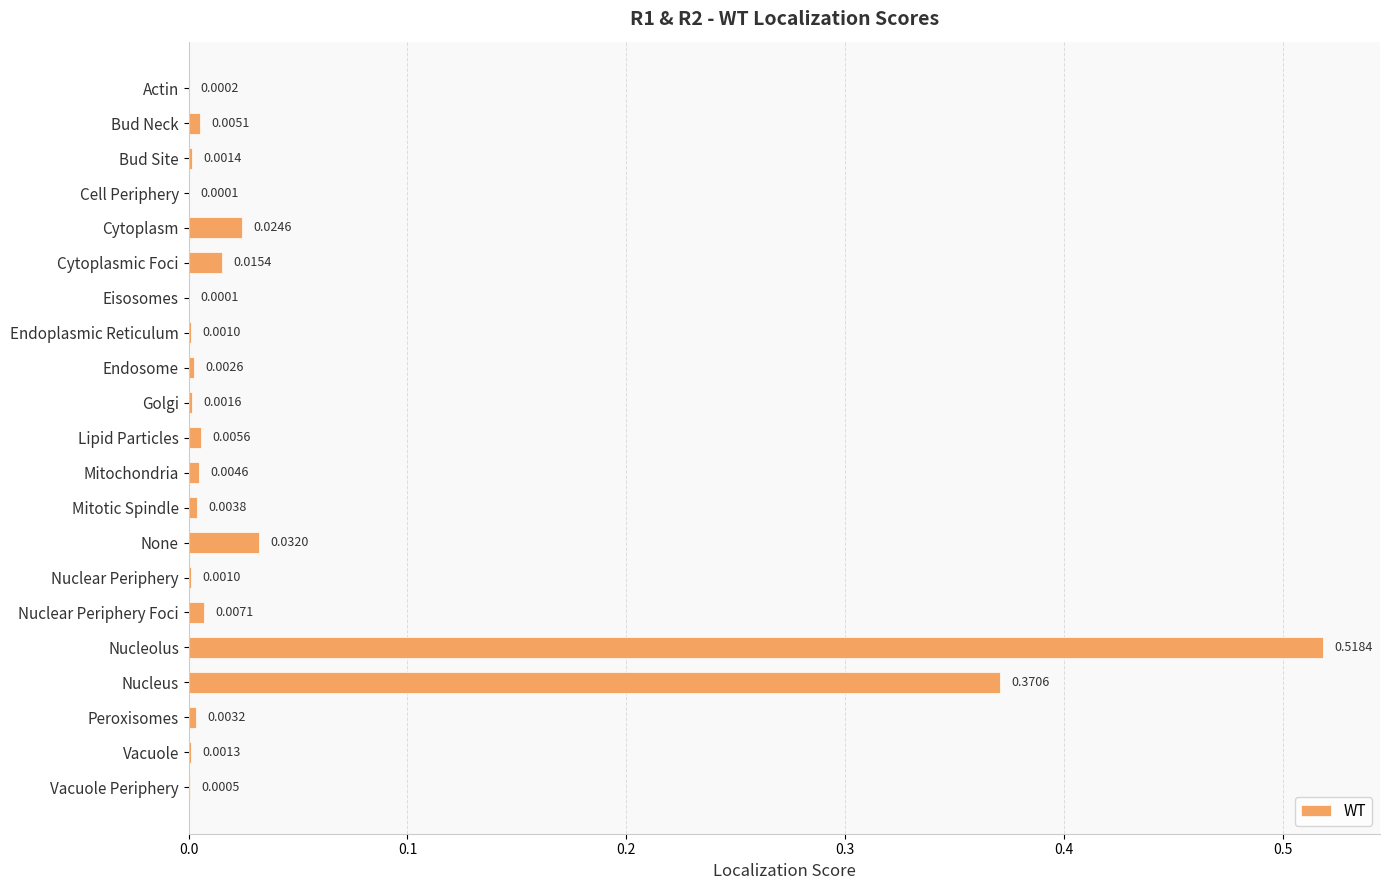

What is the change in value from Mitochondria to Nucleus?

+0.4